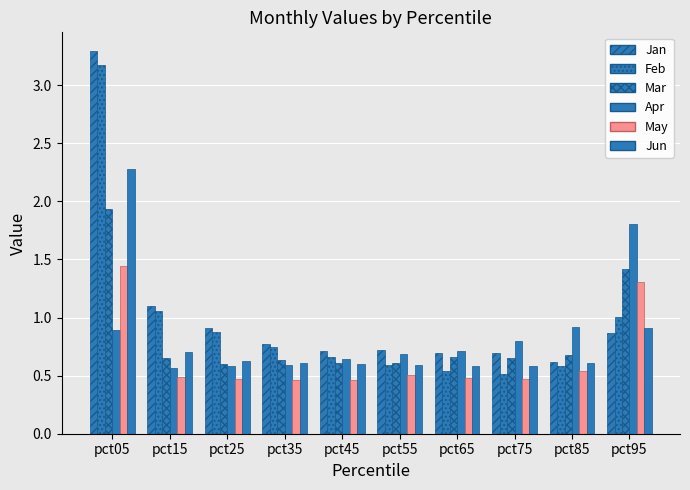

Which category has the highest value in the Jun series?

pct05